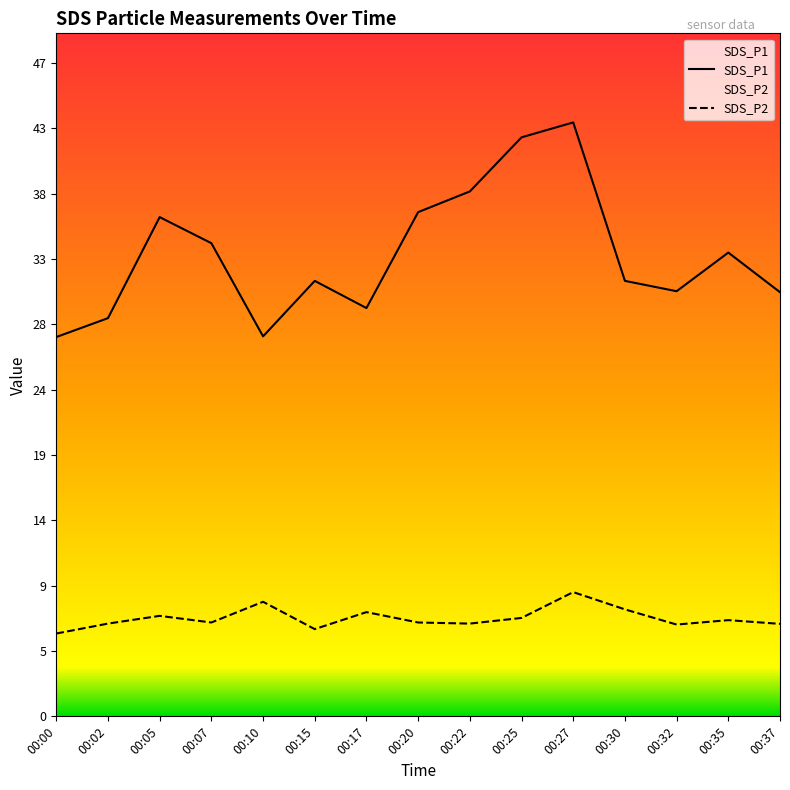

Rank the series by their average value, from lowest to highest.

SDS_P2, SDS_P1